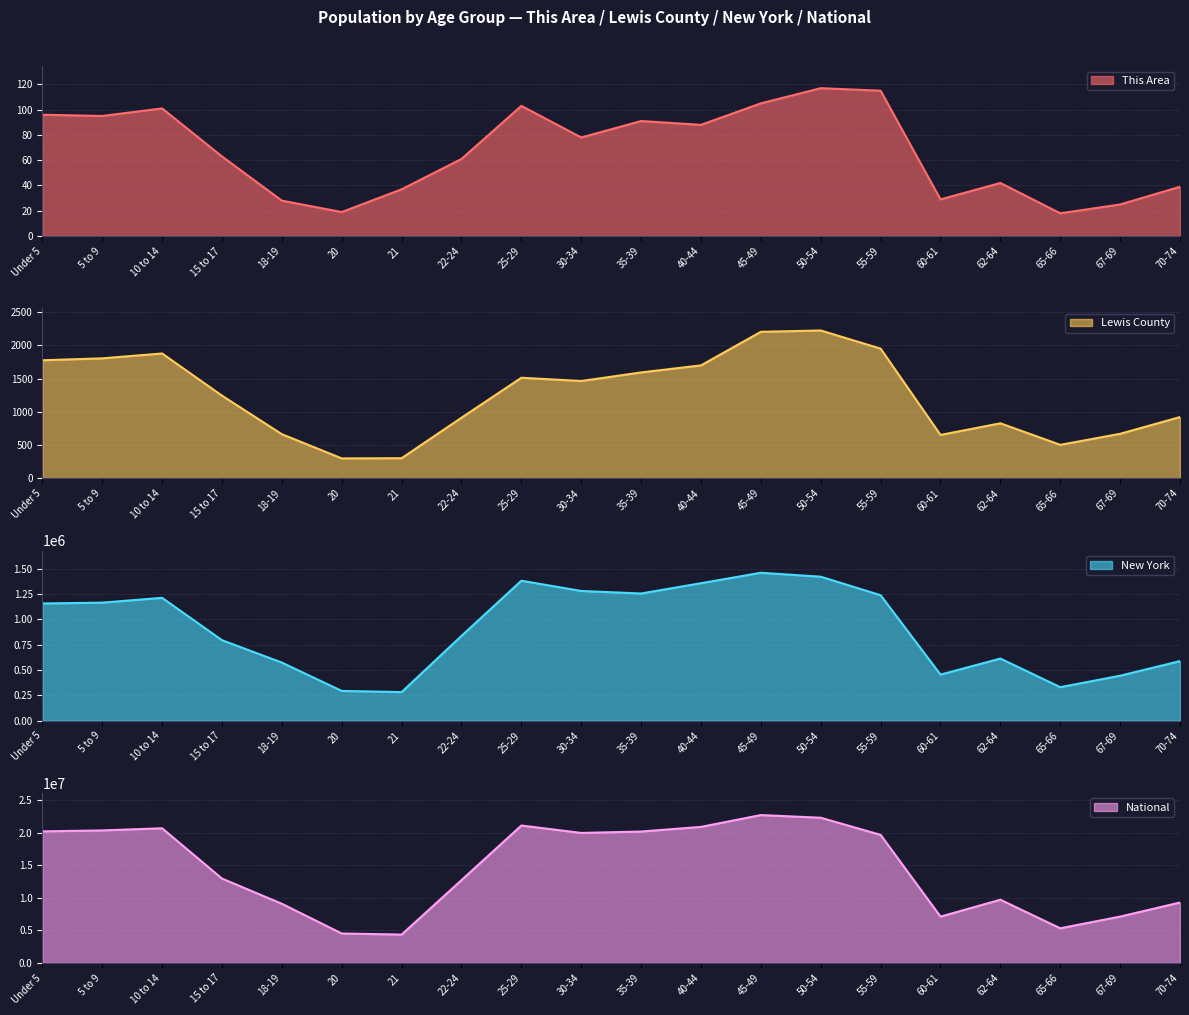

Which has a higher value, 25-29 or 22-24?

25-29